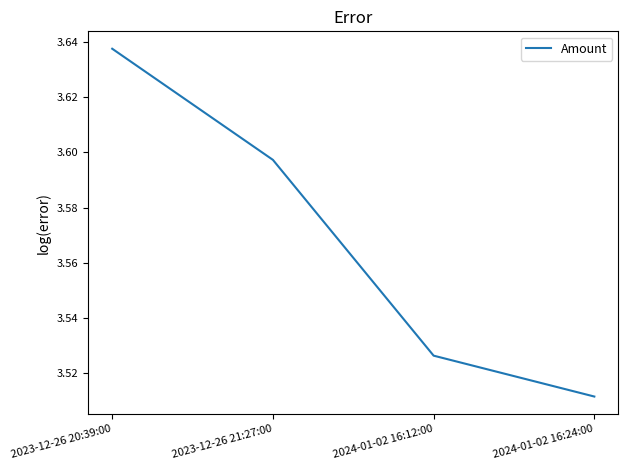

Where is the data nearest to the value 3?

2024-01-02 16:24:00